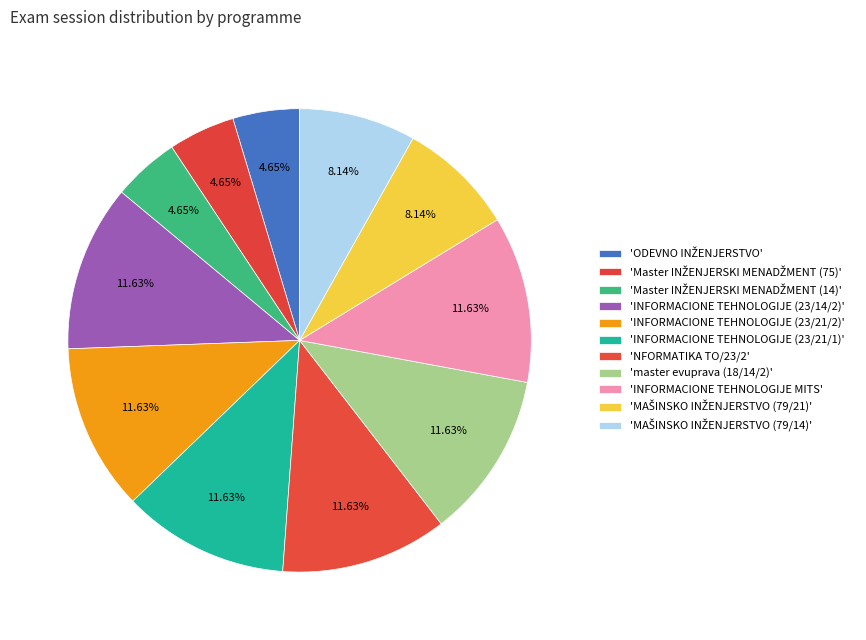

How many segments does this pie chart have?

11